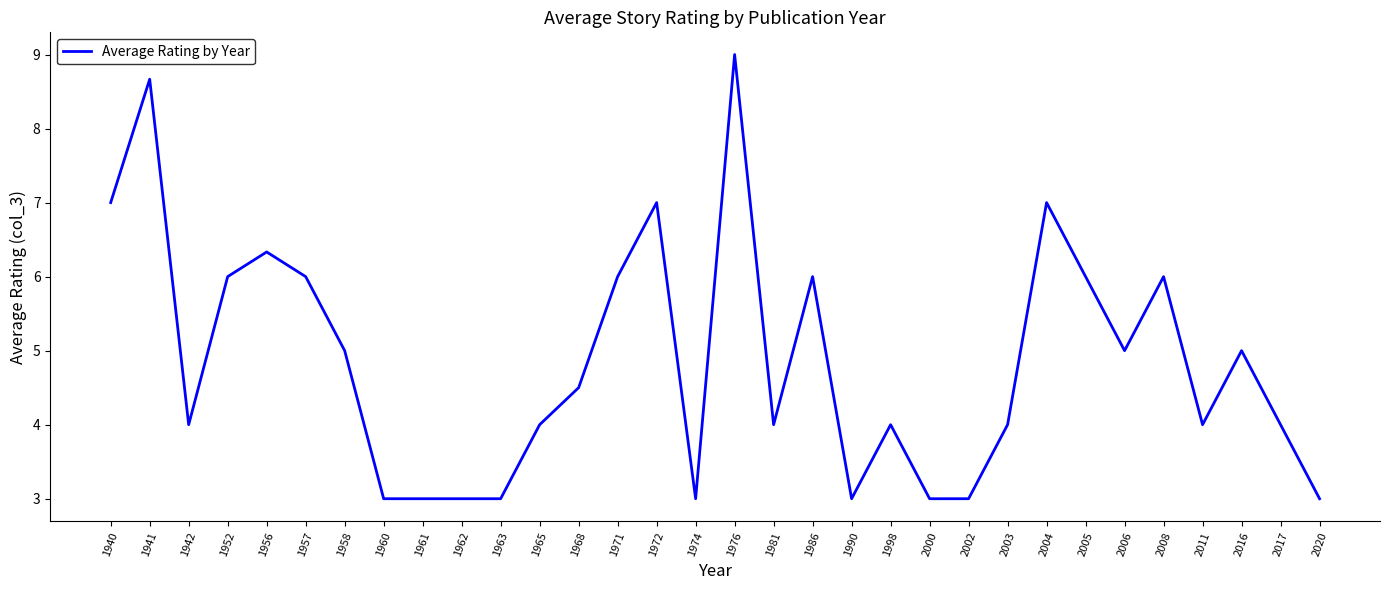

What is the approximate value at 1962?

3.0